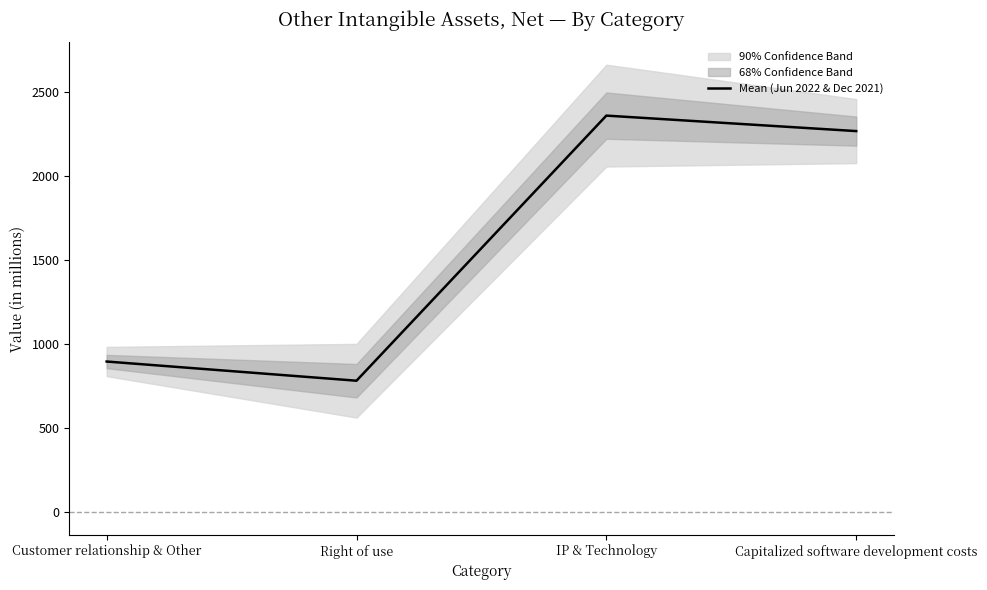

Reading left to right, list all the values displayed in this chart.

896.5	782.5	2357.5	2265.5